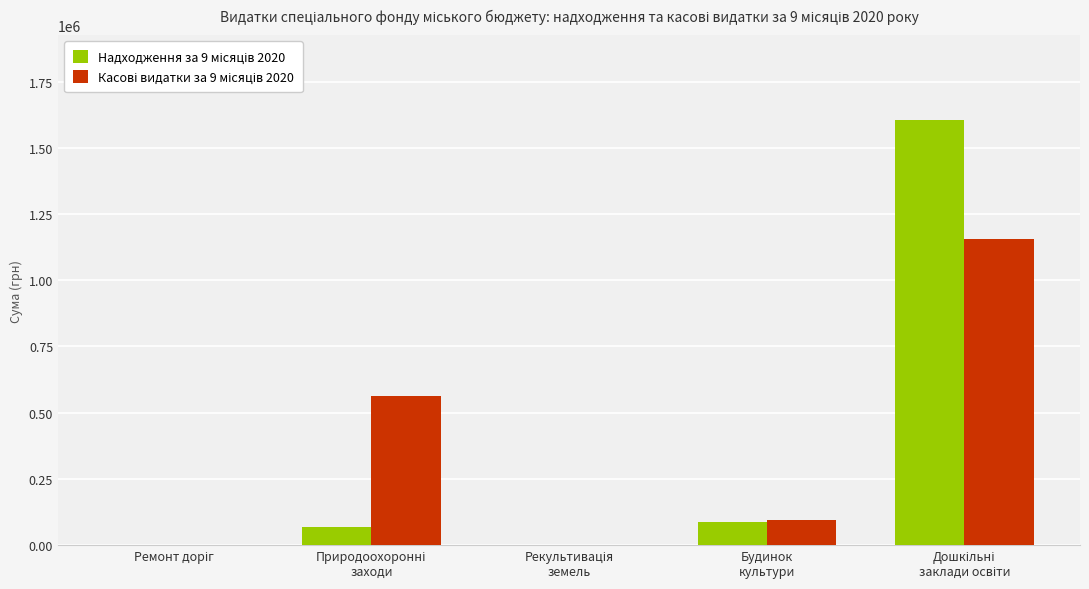

What is the greatest value displayed?

1604972.3